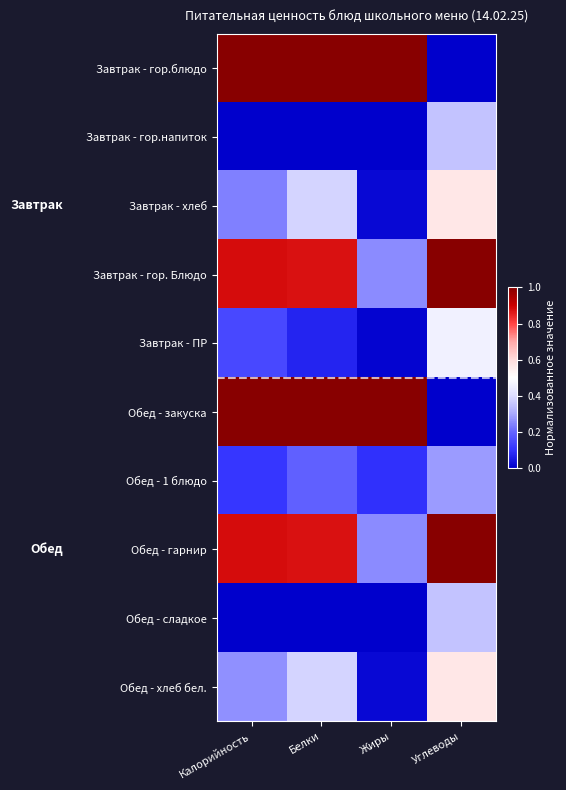

Reading right to left, what are all the values shown in this chart?

Завтрак - гор.блюдо: Углеводы=0.0	Жиры=1.0	Белки=1.0	Калорийность=1.0
Завтрак - гор.напиток: Углеводы=0.3	Жиры=0.0	Белки=0.0	Калорийность=0.0
Завтрак - хлеб: Углеводы=0.6	Жиры=0.0	Белки=0.4	Калорийность=0.2
Завтрак - гор. Блюдо: Углеводы=1.0	Жиры=0.3	Белки=0.9	Калорийность=0.9
Завтрак - ПР: Углеводы=0.5	Жиры=0.0	Белки=0.1	Калорийность=0.1
Обед - закуска: Углеводы=0.0	Жиры=1.0	Белки=1.0	Калорийность=1.0
Обед - 1 блюдо: Углеводы=0.3	Жиры=0.1	Белки=0.2	Калорийность=0.1
Обед - гарнир: Углеводы=1.0	Жиры=0.3	Белки=0.9	Калорийность=0.9
Обед - сладкое: Углеводы=0.3	Жиры=0.0	Белки=0.0	Калорийность=0.0
Обед - хлеб бел.: Углеводы=0.6	Жиры=0.0	Белки=0.4	Калорийность=0.3